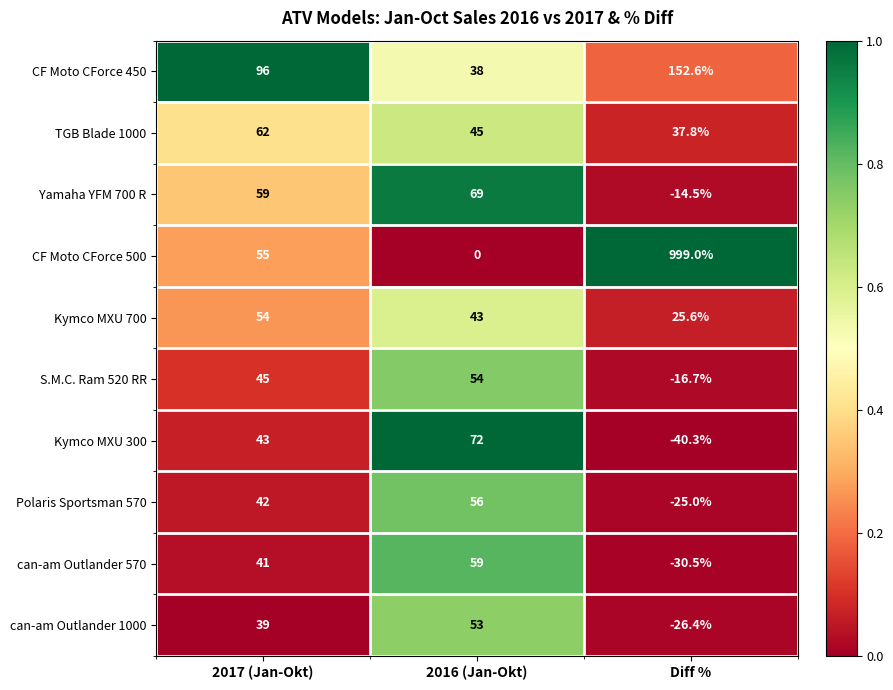

Rank the series at 2016 (Jan-Okt) from highest to lowest value.

Kymco MXU 300, Yamaha YFM 700 R, can-am Outlander 570, Polaris Sportsman 570, S.M.C. Ram 520 RR, can-am Outlander 1000, TGB Blade 1000, Kymco MXU 700, CF Moto CForce 450, CF Moto CForce 500